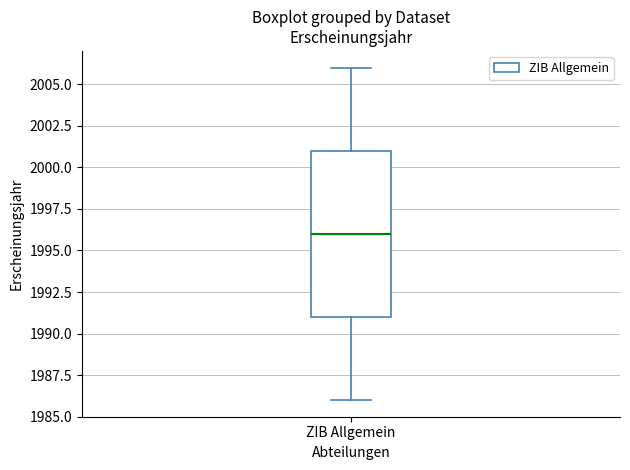

Transcribe this box plot: give where the median line is, the range the box spans, and where the two whiskers end, as read against the y-axis. The values are not printed on the chart, so give them approximately, as read against the axis.

median 1996, box 1991 to 2001, whiskers 1986 to 2006